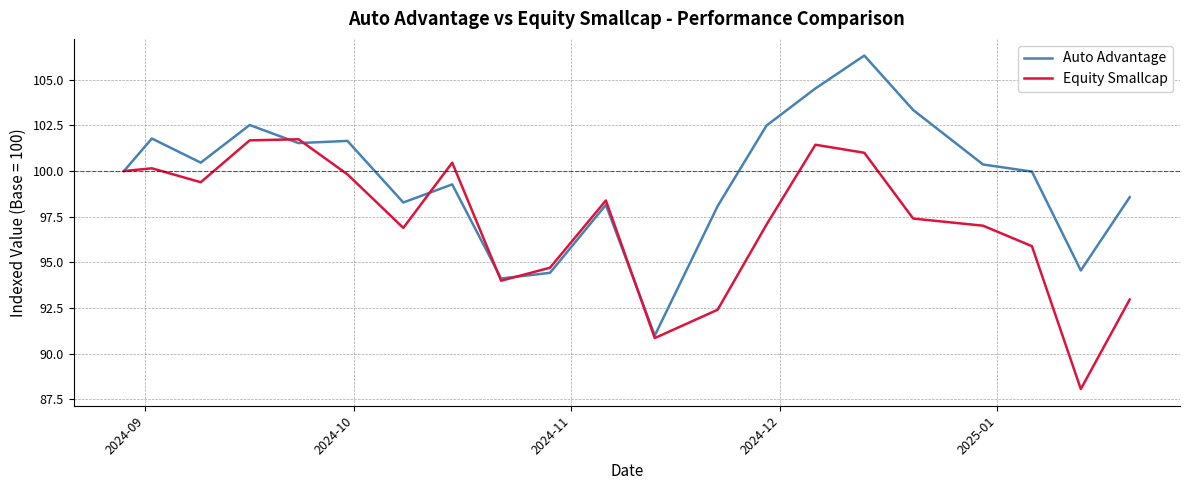

What is the smallest value displayed?

88.1